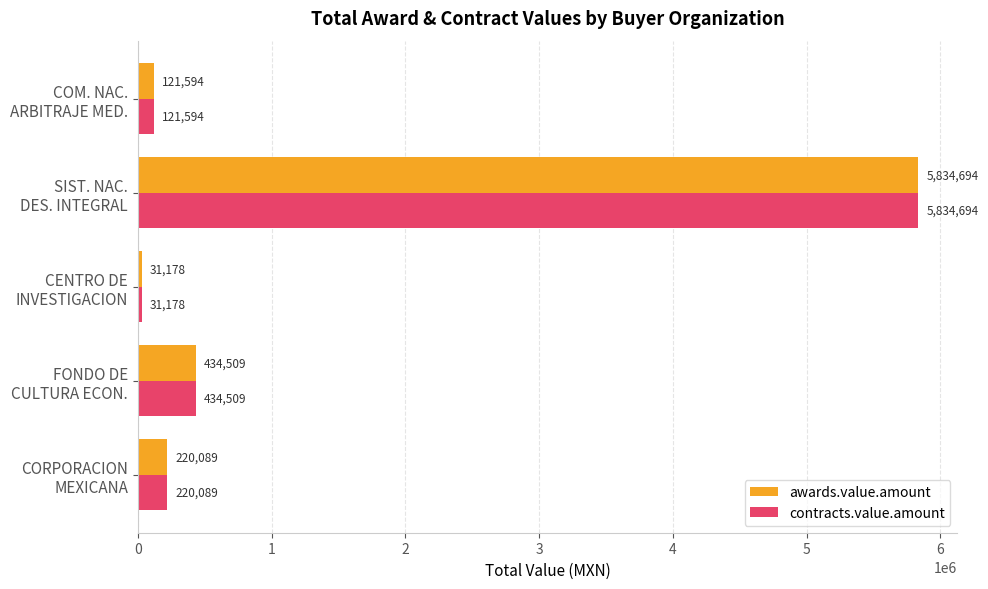

What is the lowest value of the contracts.value.amount series?

31177.8